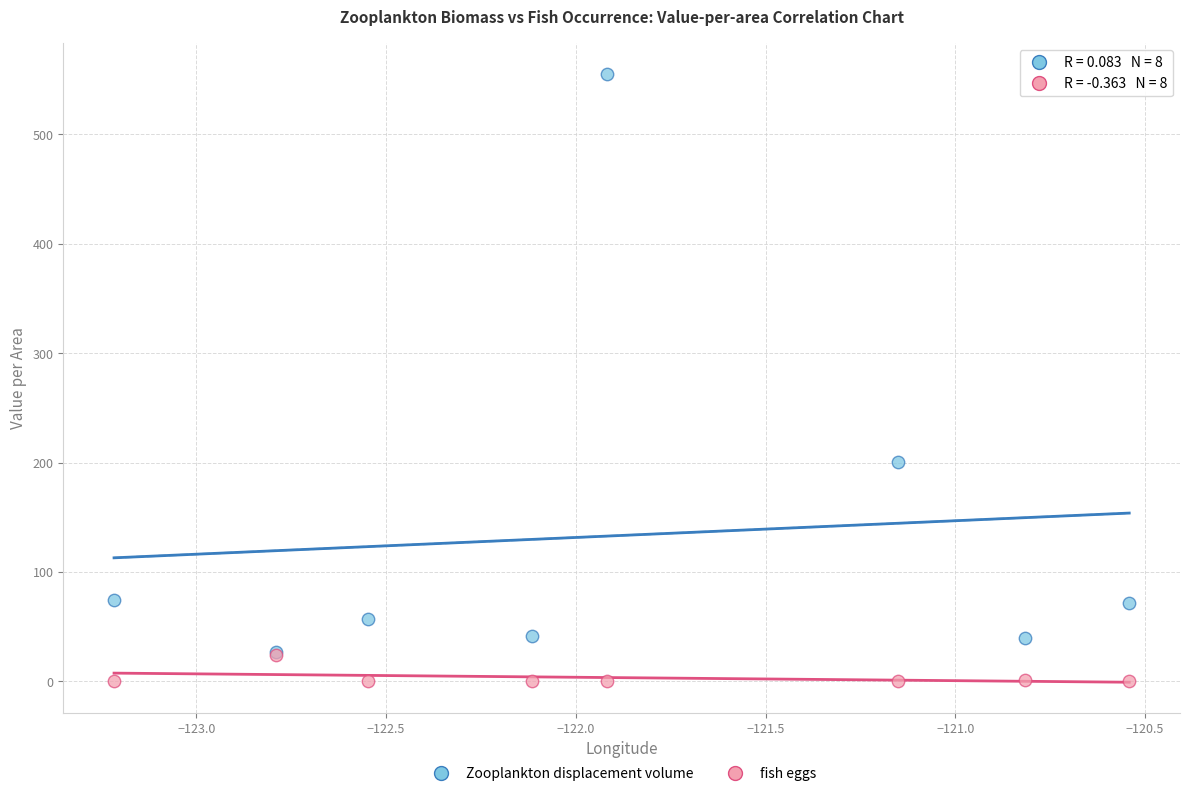

Which series has the widest spread of Y values?

Zooplankton displacement volume